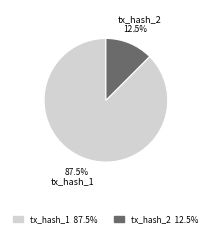

Count the number of slices in the pie.

2